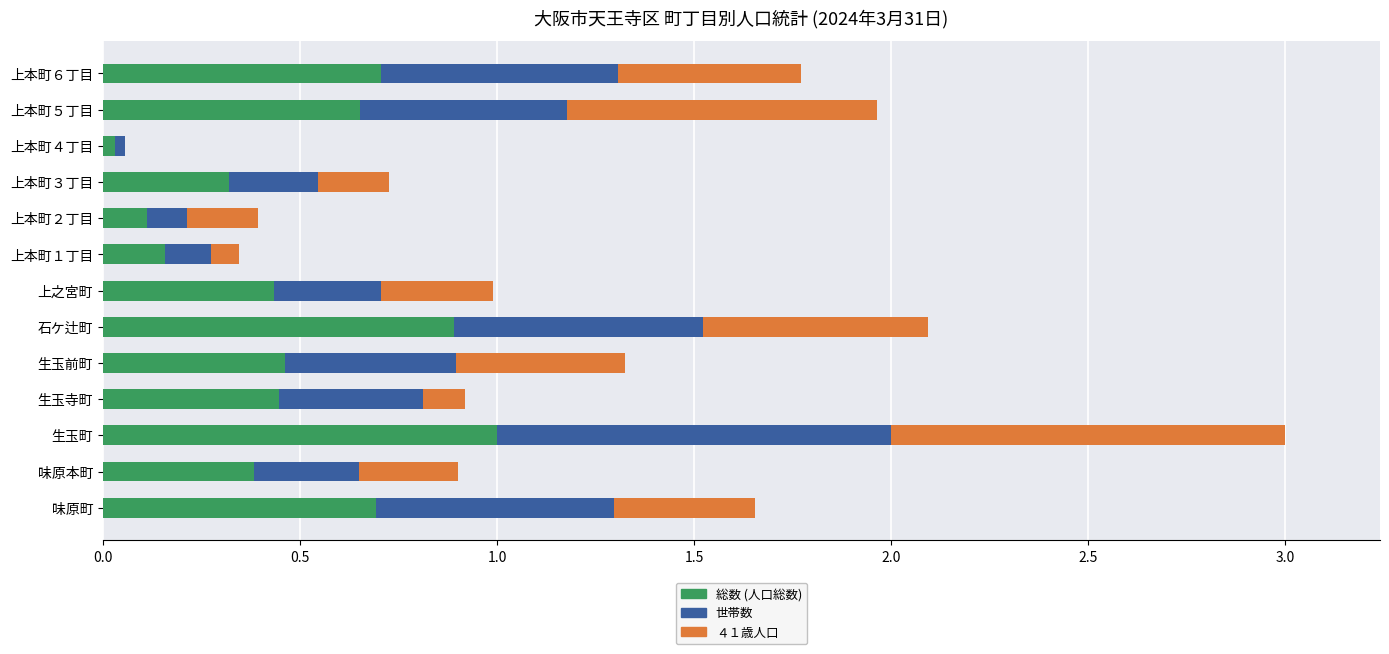

How many categories are shown in the chart?

13